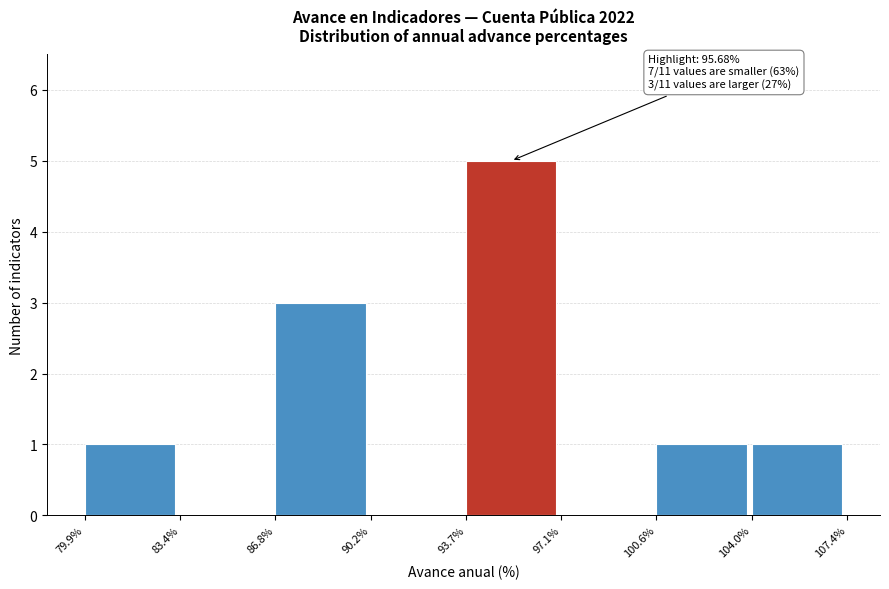

Which range on the x-axis has the tallest bar?

93.7% to 97.1%